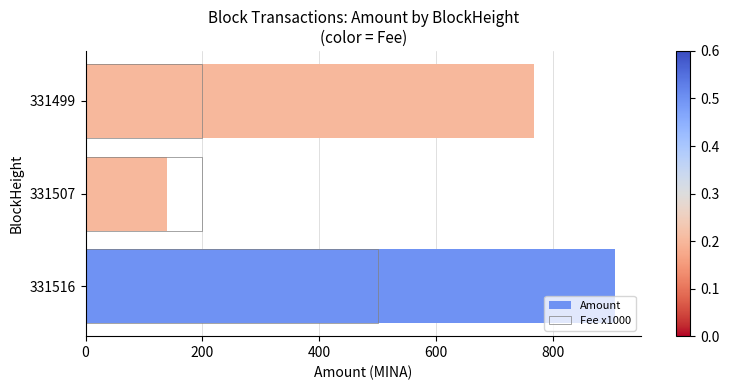

What is the difference between the maximum and second lowest values in the Amount series?

138.2